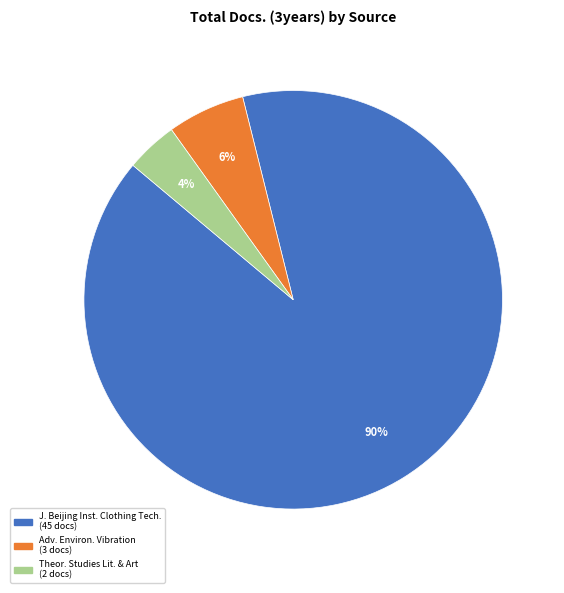

To the nearest percent, what is the average slice percentage?

33%